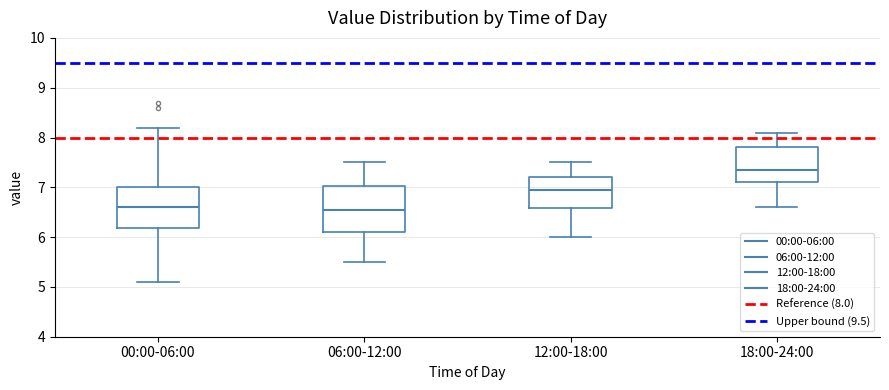

Comparing the boxes themselves (not the whiskers), which one is the tallest?

06:00-12:00